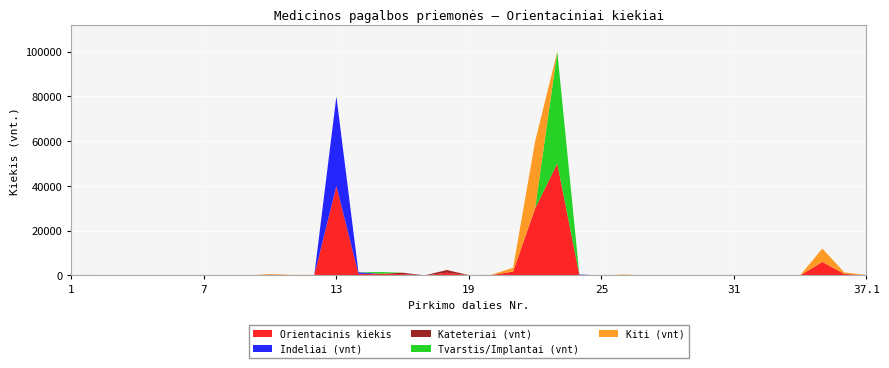

What is the maximum value for Orientacinis kiekis?

50000